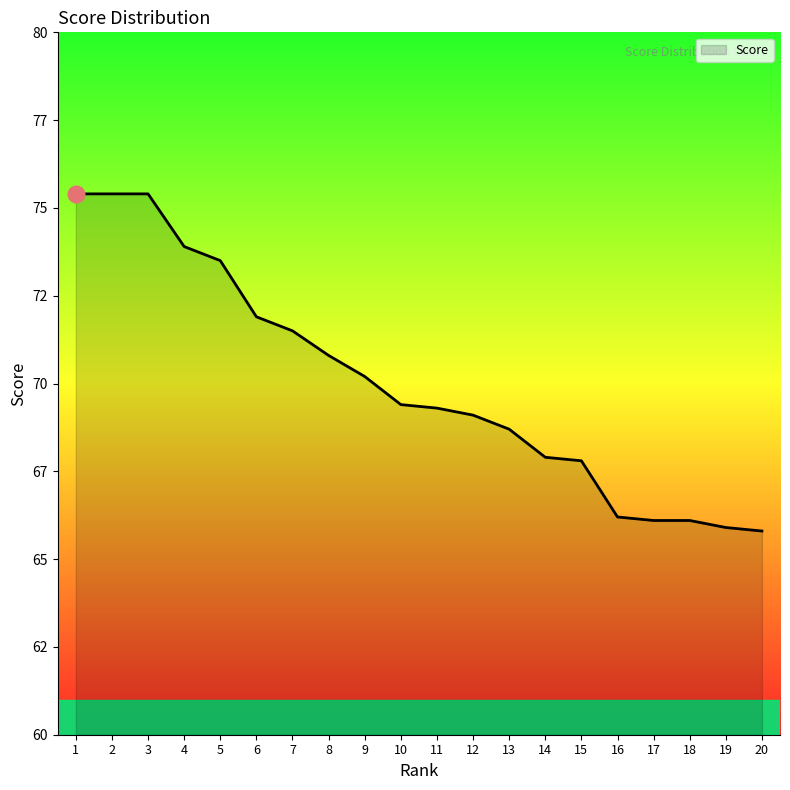

Is it true that the value at 3 is 75.4?

True